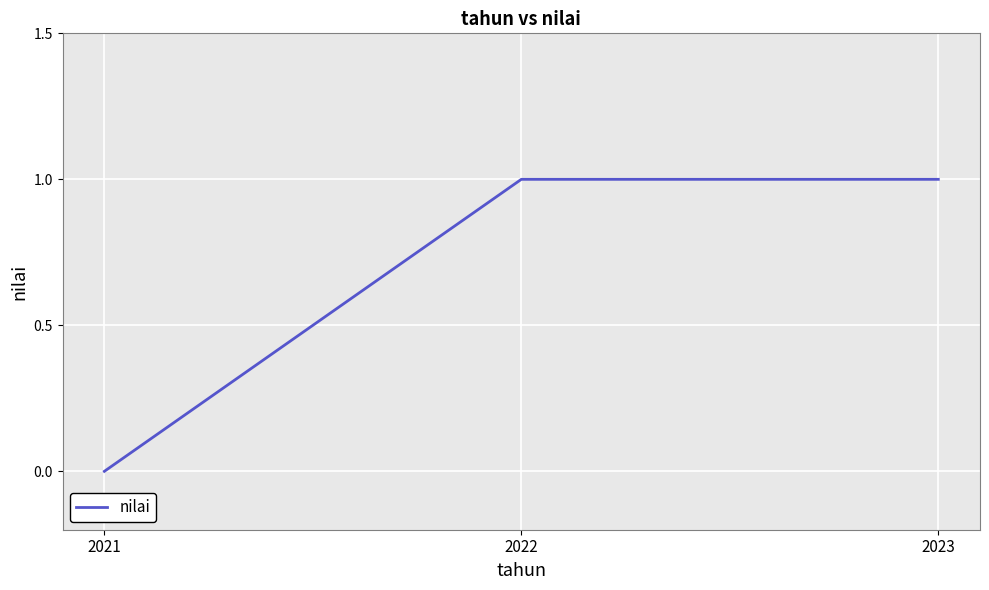

Which has a higher value, 2021 or 2023?

2023